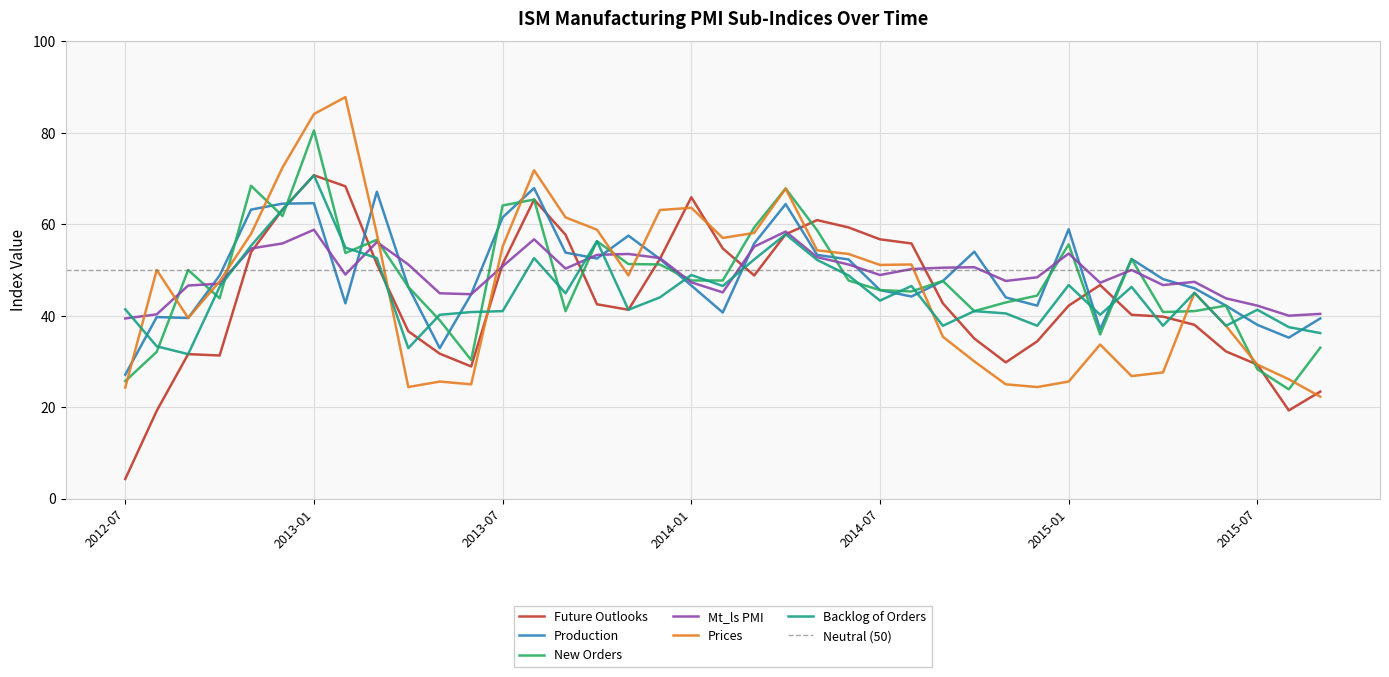

At how many categories does at least one series exceed 36?

39